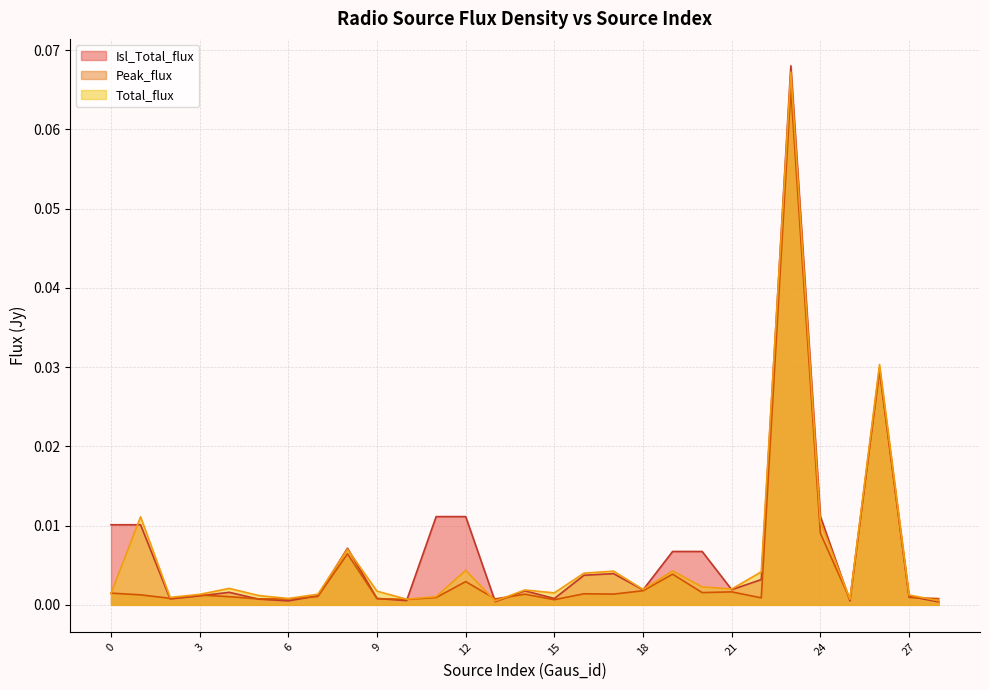

The value of Total_flux at 25 is 0.0. True or false?

False